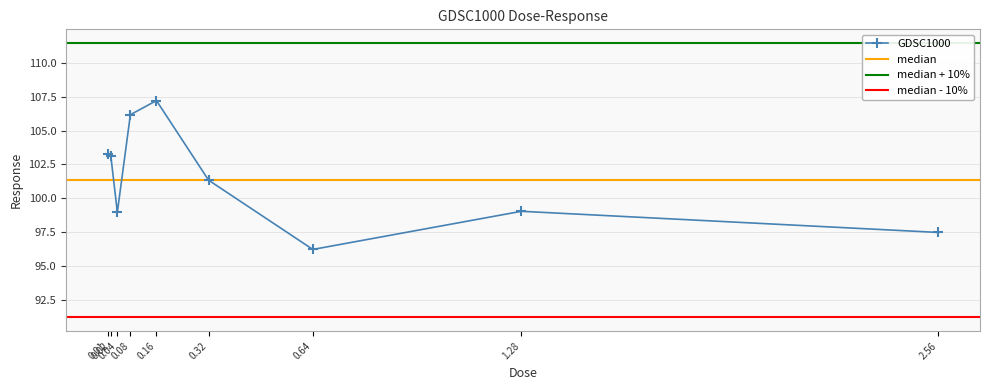

What is the difference between the maximum and second lowest values?

9.7